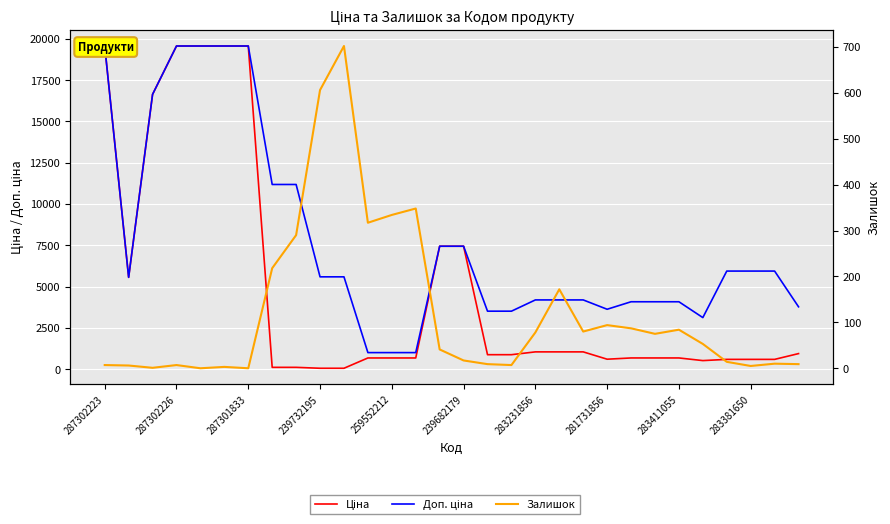

Is the value of Доп. ціна at 287301833 greater than the value of Ціна at 22?

Yes